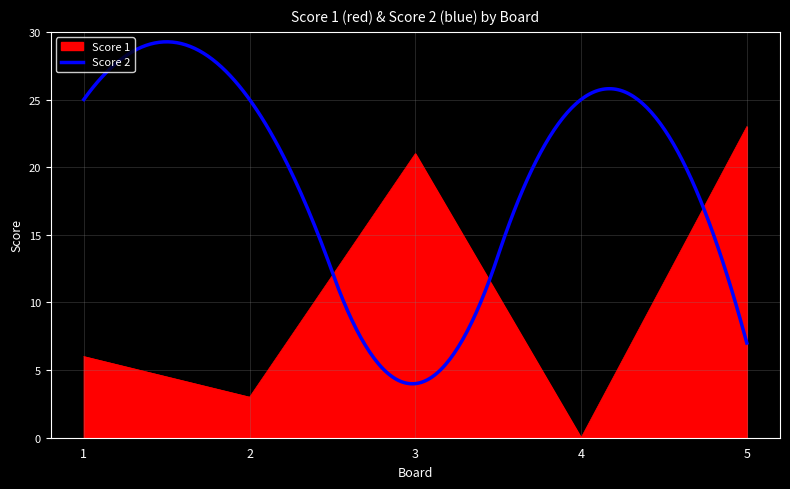

The chart shows a value of 3 at 2. True or false?

True